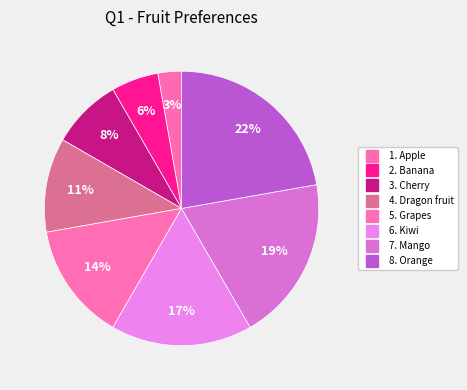

Does 5. Grapes represent more than half of the total?

No